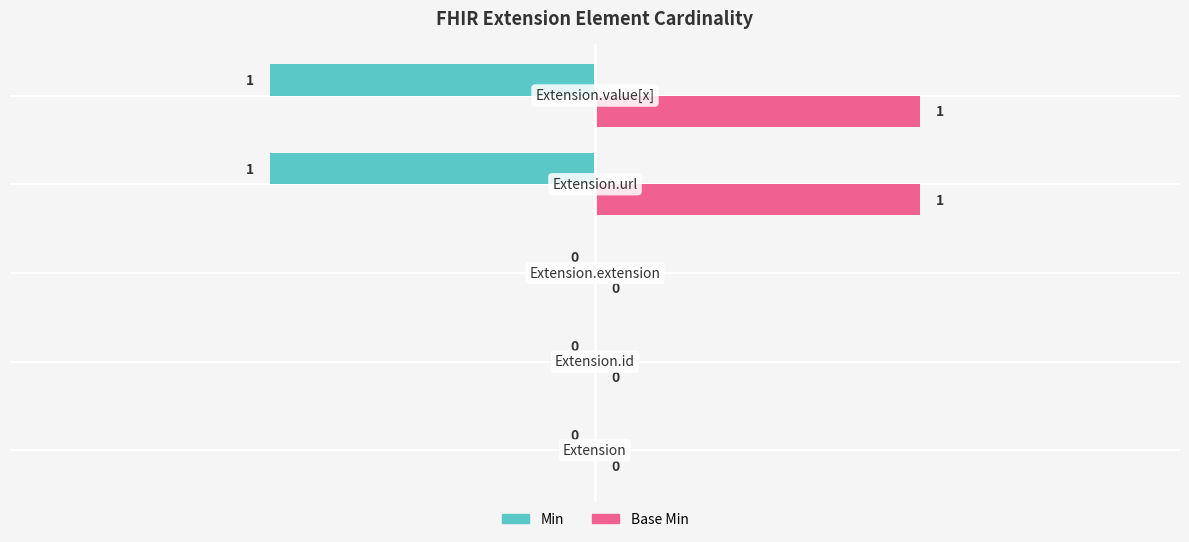

How many Min values are between -1 and 0?

5